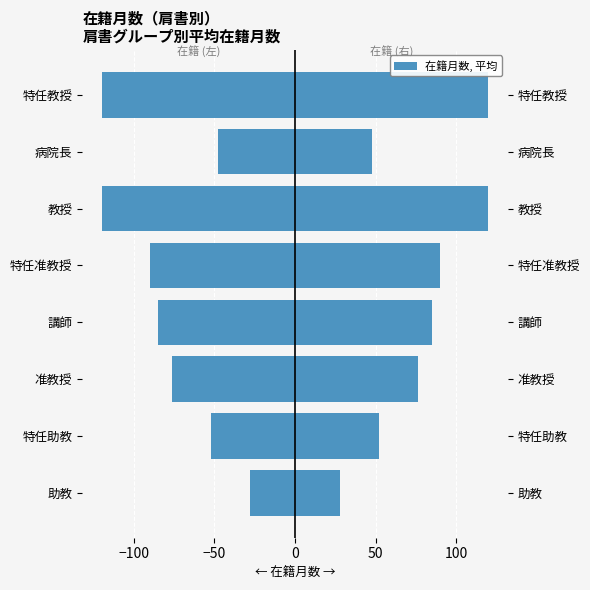

Is it true that Left (在籍月数) equals -80.5 at 特任教授?

False